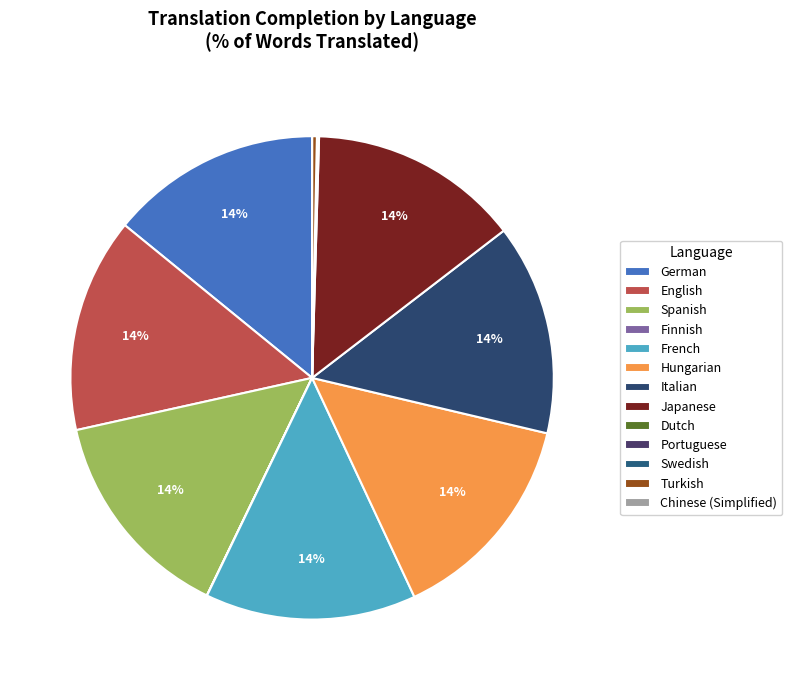

Does any single category account for the majority?

No